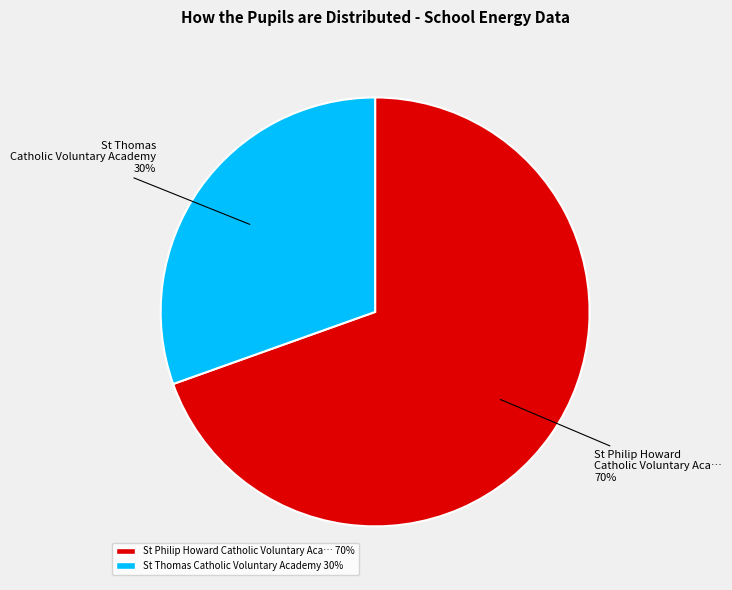

How many slices are in this pie chart?

2